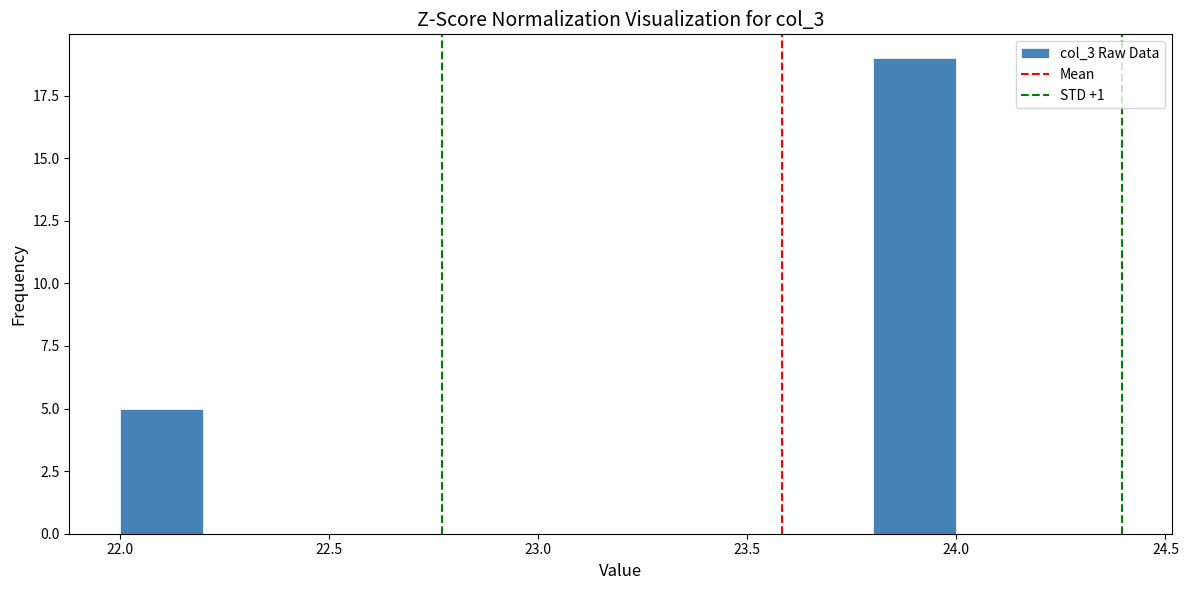

What is the height of the bar covering 22.0 to 22.2 on the x-axis? The values are not printed on the chart, so give them approximately, as read against the axis.

5